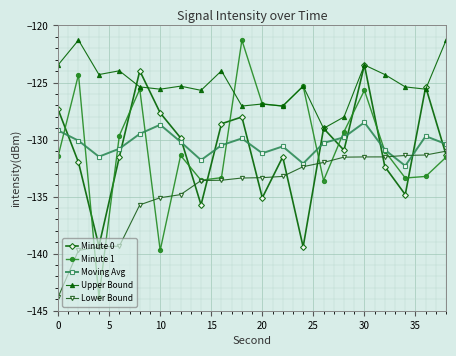

Which series has the largest total across all categories?

Upper Bound